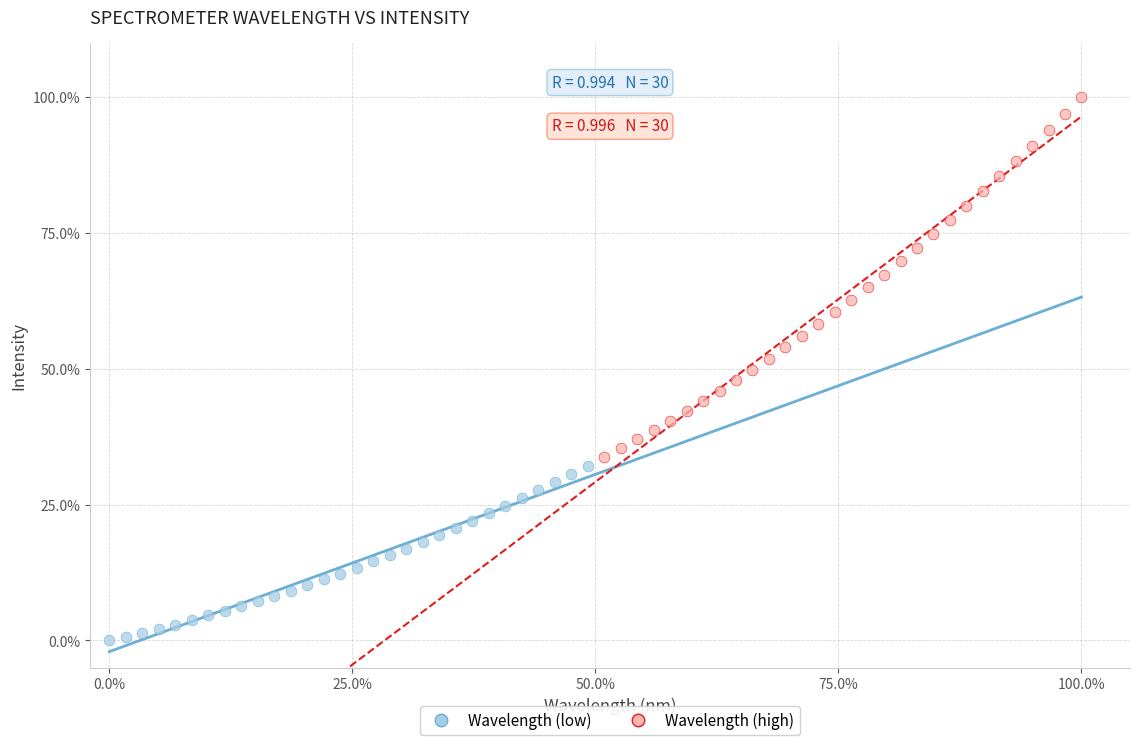

Which series has the widest spread of Y values?

Wavelength (high)